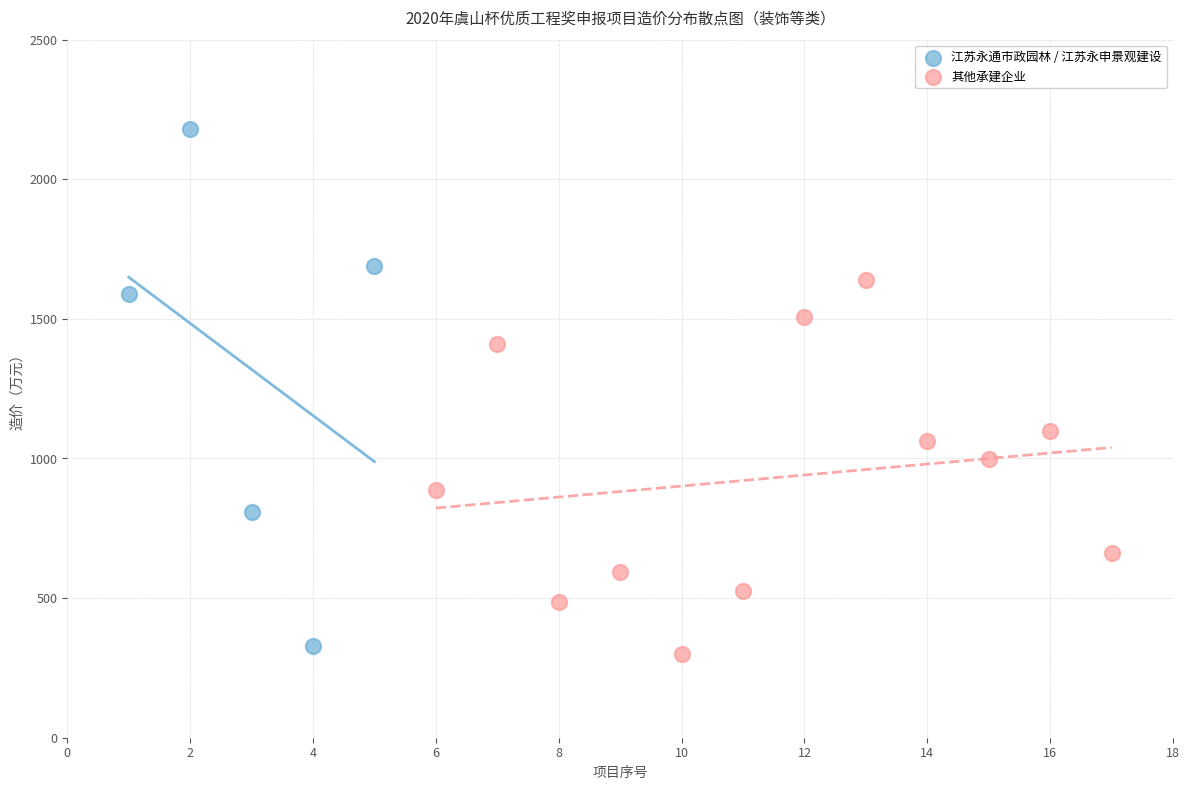

Which series contains the highest Y value?

江苏永通市政园林 / 江苏永申景观建设